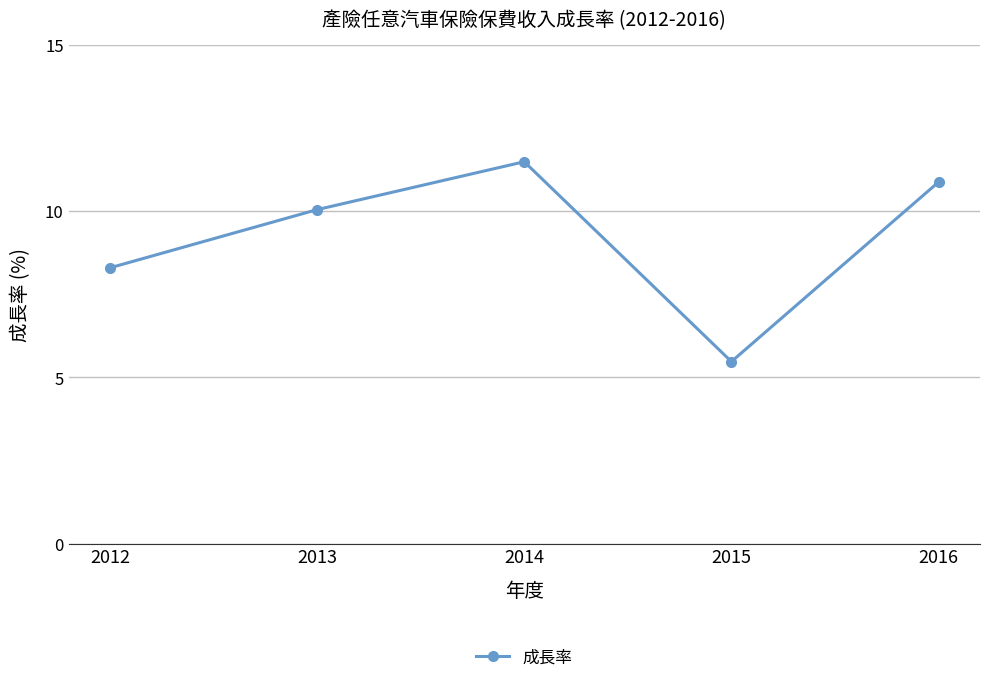

What is the value of the 3rd point from the left?

11.5